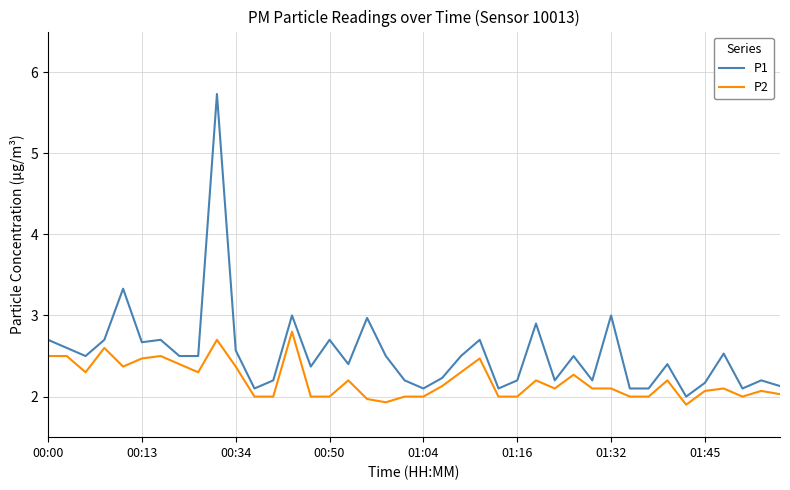

True or false: P1 and P2 cross at least once.

False